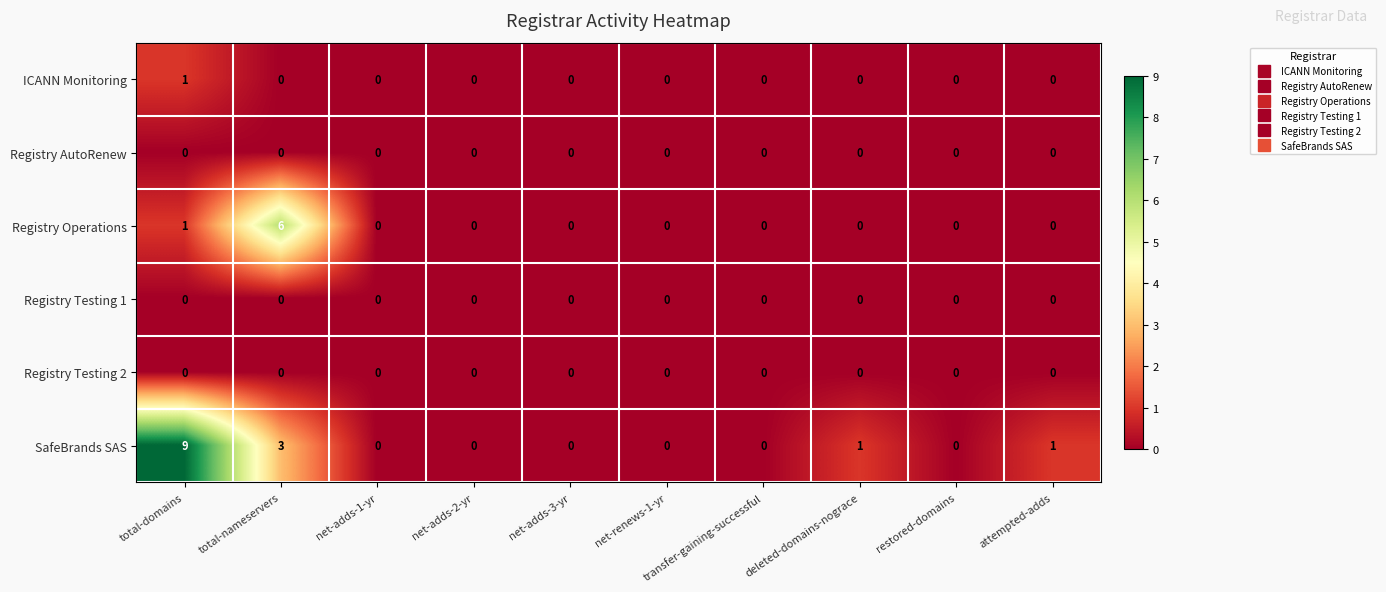

Count the number of categories in the chart.

10